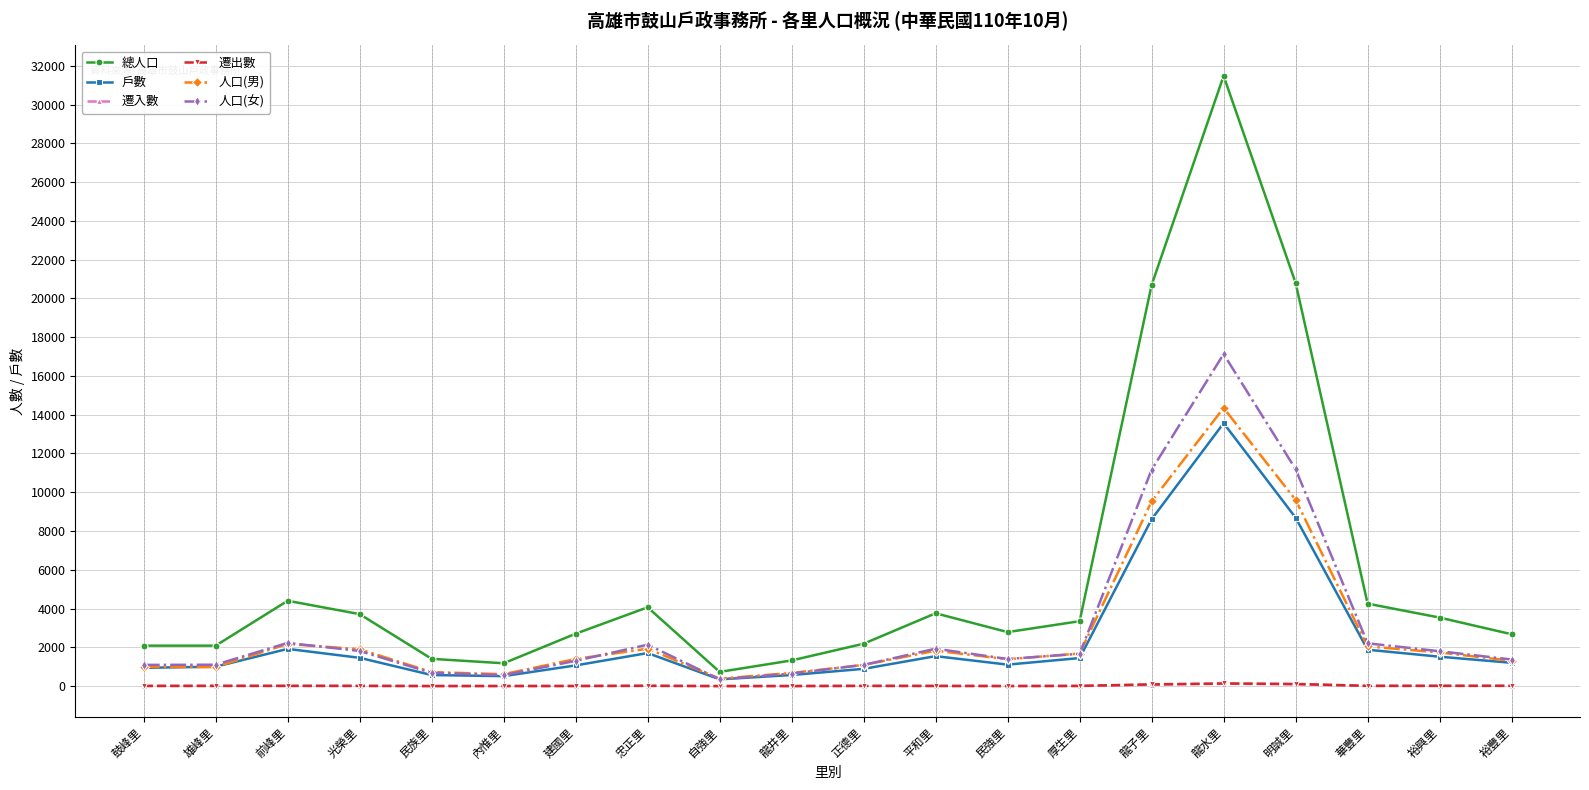

What is the label of the 9th point from the left?

自強里